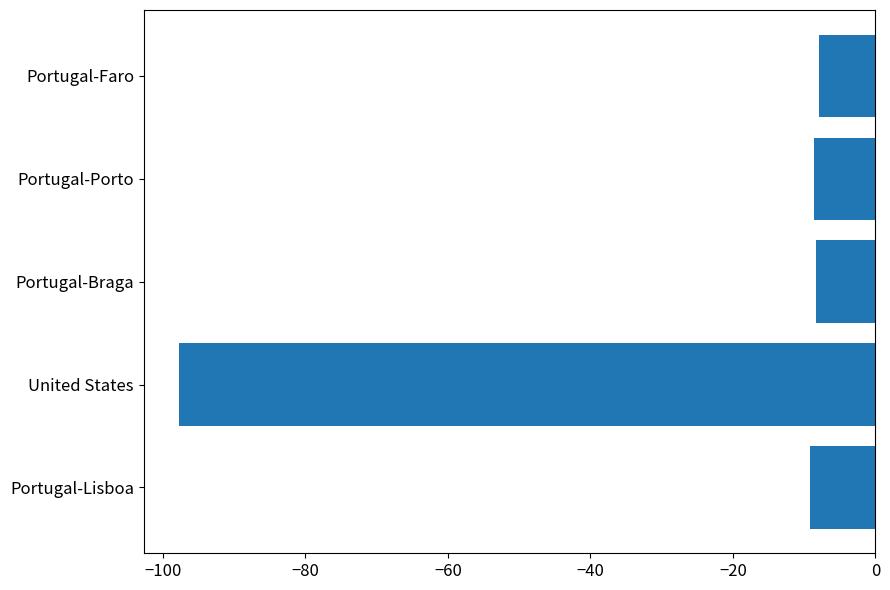

Which label corresponds to the smallest value in the chart?

United States